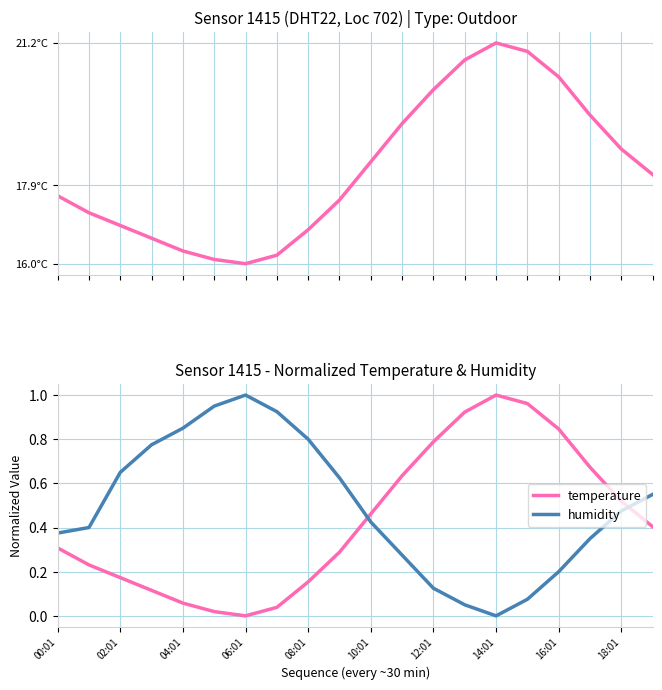

What is the approximate value of temperature at 16:01?

0.8